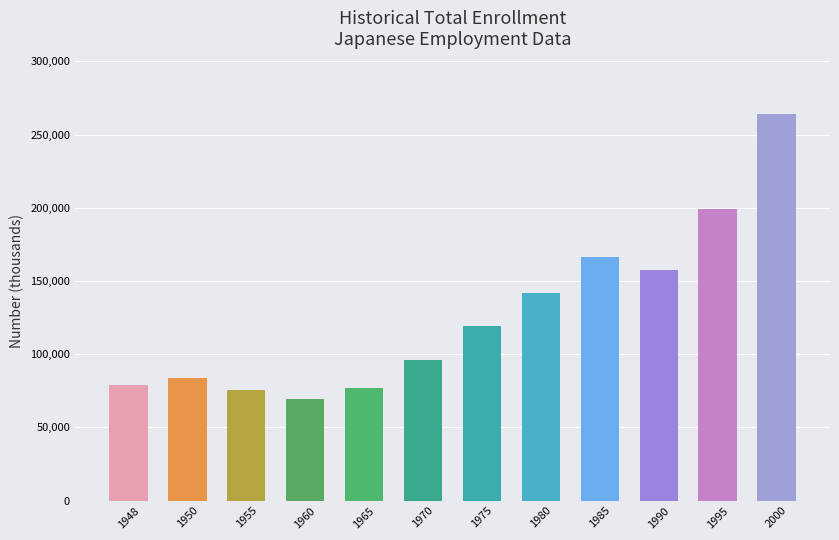

Is it true that the value at 1990 is 85223?

False